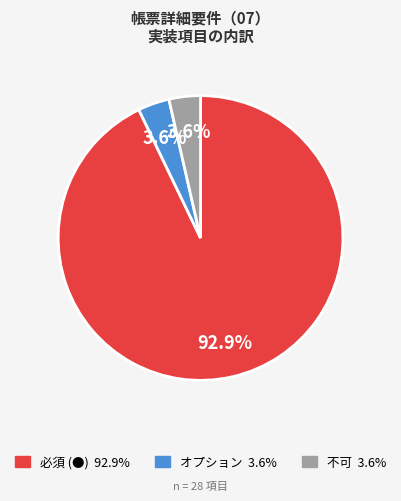

To the nearest percent, what is the difference between the largest and smallest slice percentages?

89%